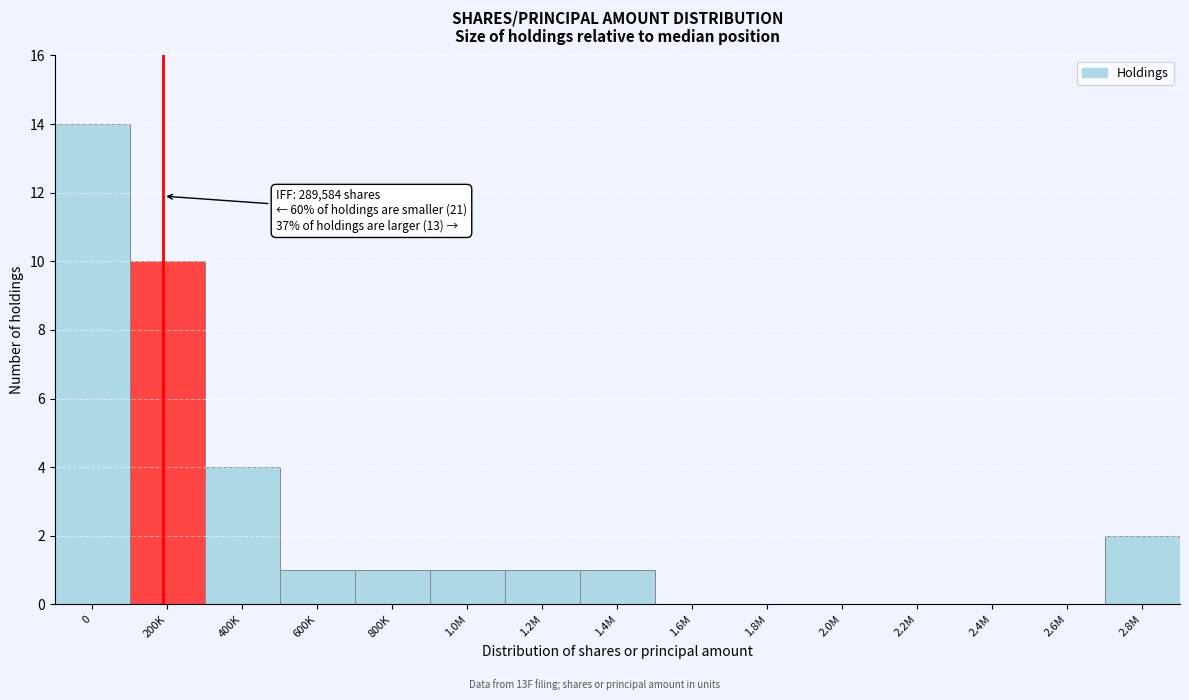

Reading left to right, transcribe all the data shown in this chart.

0=14	200K=10	400K=4	600K=1	800K=1	1.0M=1	1.2M=1	1.4M=1	1.6M=0	1.8M=0	2.0M=0	2.2M=0	2.4M=0	2.6M=0	2.8M=2